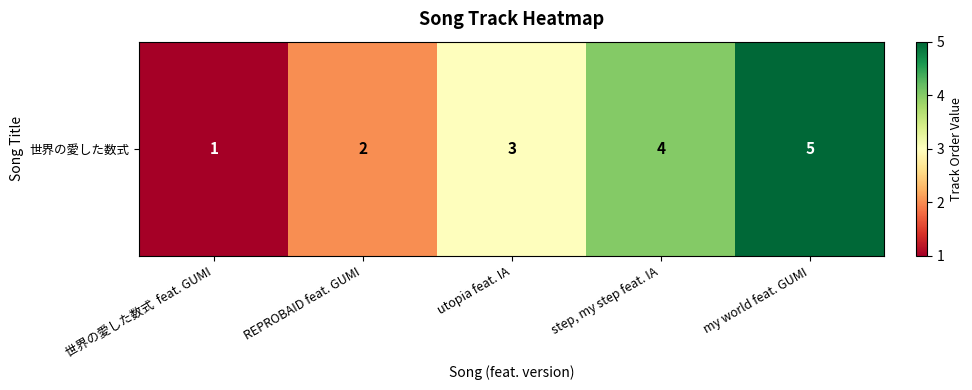

List the labels in order of value, largest first.

my world feat. GUMI, step, my step feat. IA, utopia feat. IA, REPROBAID feat. GUMI, 世界の愛した数式  feat. GUMI